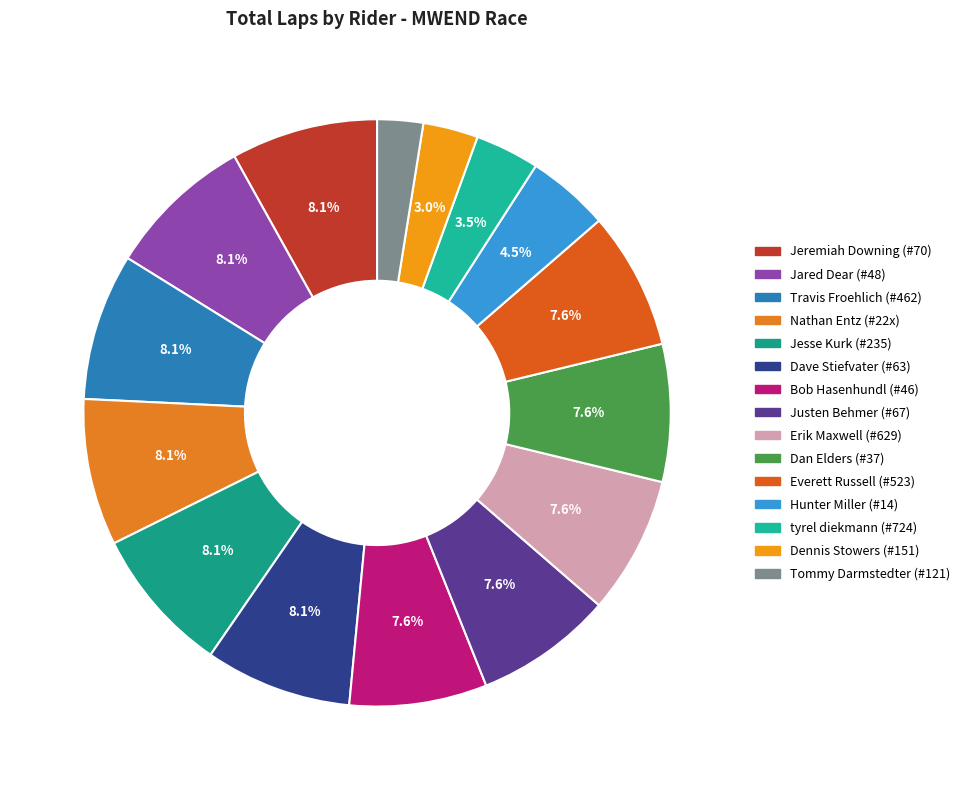

Is Hunter Miller (#14) the majority of the pie?

No